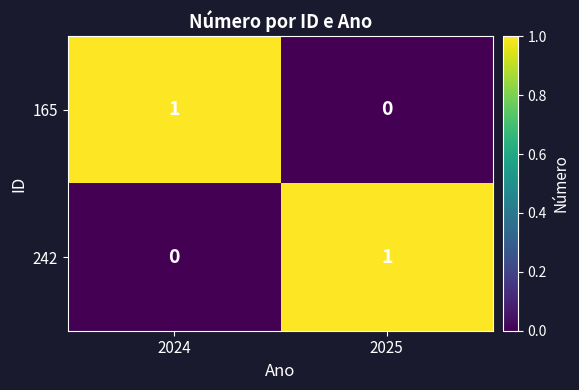

Reading right to left, transcribe all the data shown in this chart.

165: 0	1
242: 1	0